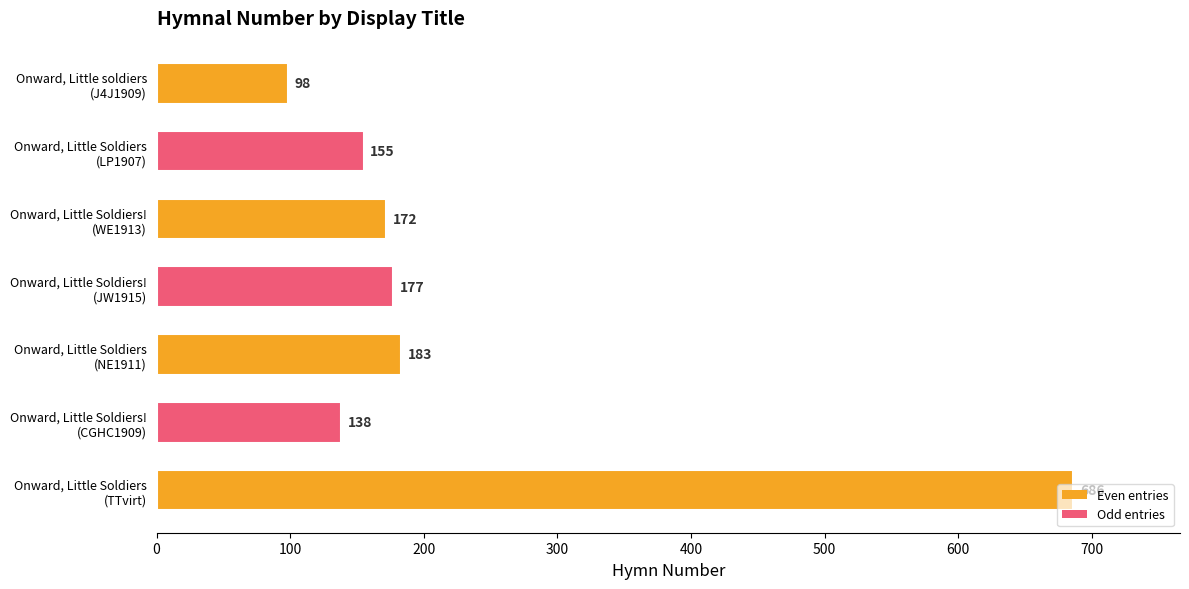

How many data points does each series have?

7